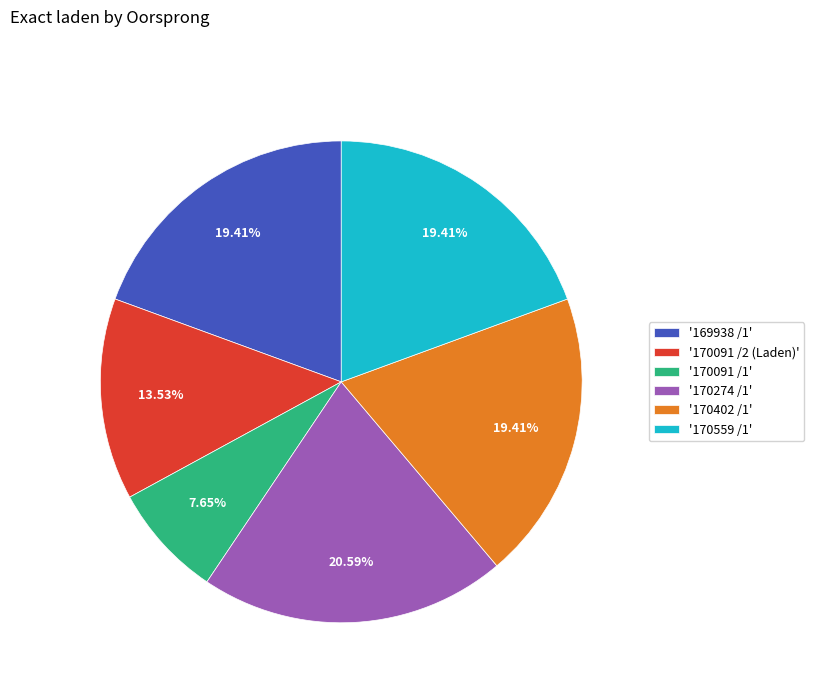

Between '170274 /1' and '170559 /1', which is larger?

'170274 /1'